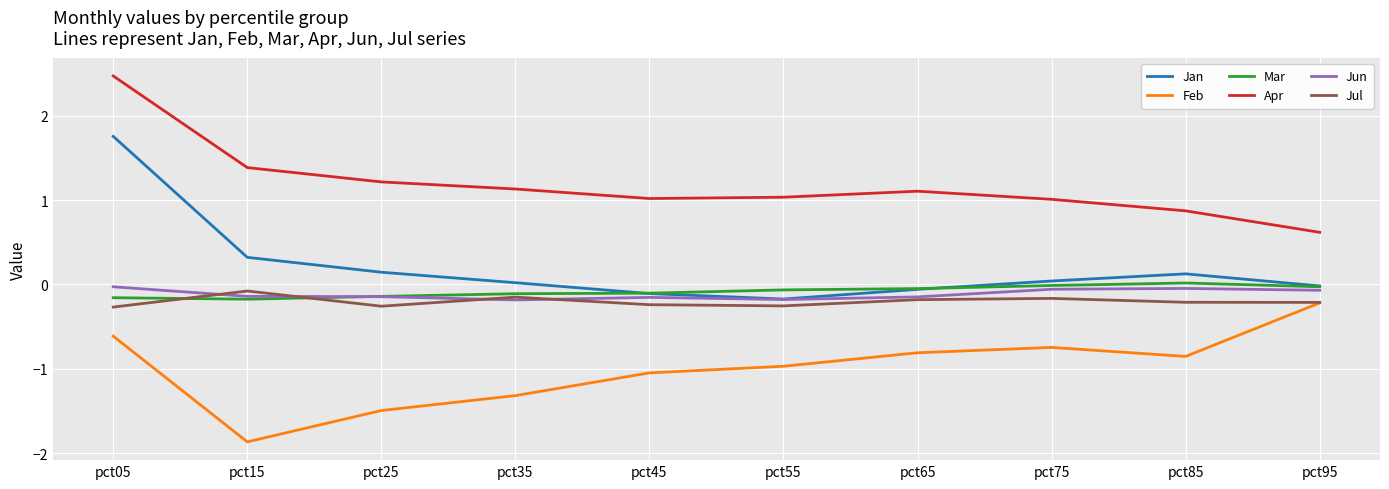

Is the value of Jan at pct35 greater than the value of Mar at pct25?

Yes